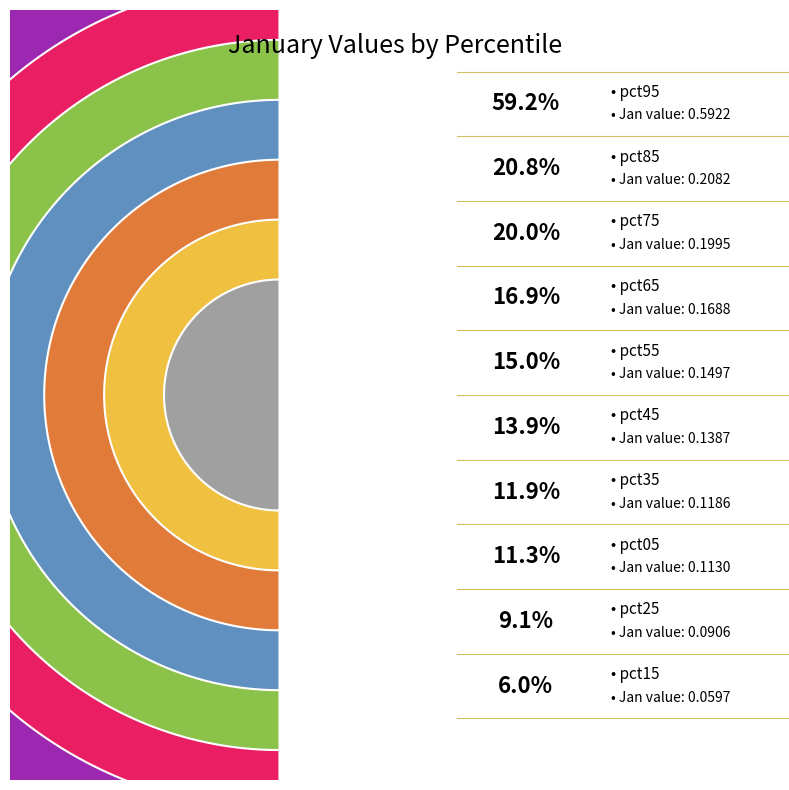

Which category has the smallest portion of the pie?

pct15